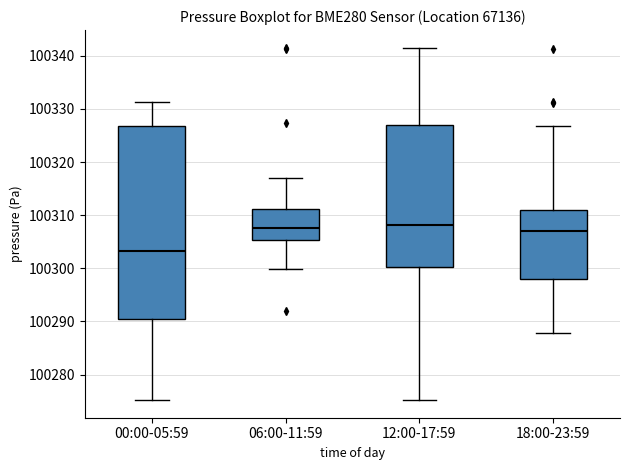

Reading left to right, read every box against the y-axis: the position of its median line, the range the box covers, and the ends of its whiskers. The values are not printed on the chart, so give them approximately, as read against the axis.

00:00-05:59: median 100303, box 100290 to 100327, whiskers 100275 to 100331
06:00-11:59: median 100308, box 100305 to 100311, whiskers 100300 to 100317
12:00-17:59: median 100308, box 100300 to 100327, whiskers 100275 to 100342
18:00-23:59: median 100307, box 100298 to 100311, whiskers 100288 to 100327